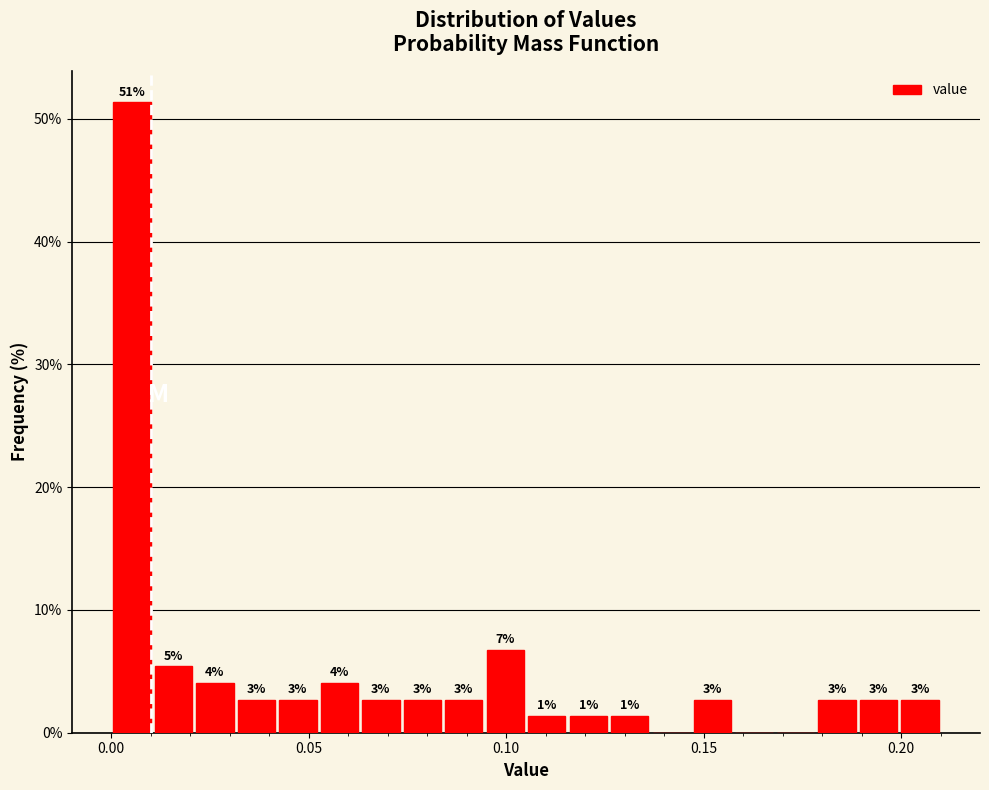

Read against the x-axis, roughly where is the centre of the tallest bar?

0.005